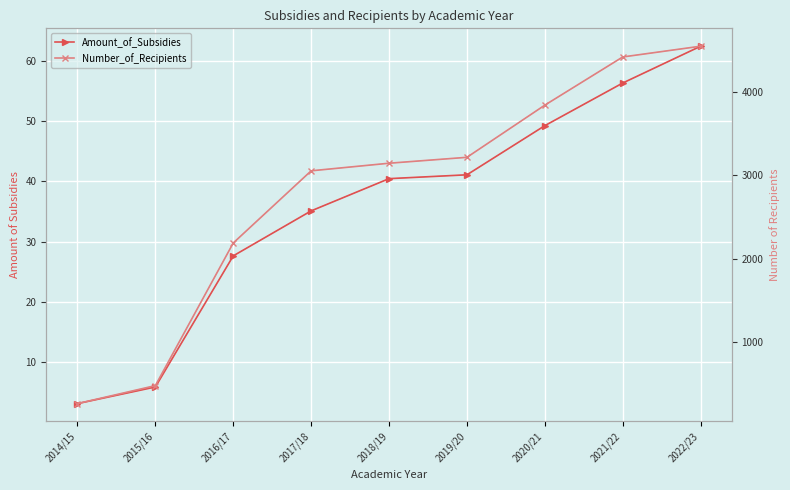

True or false: Amount_of_Subsidies and Number_of_Recipients intersect in this chart.

False